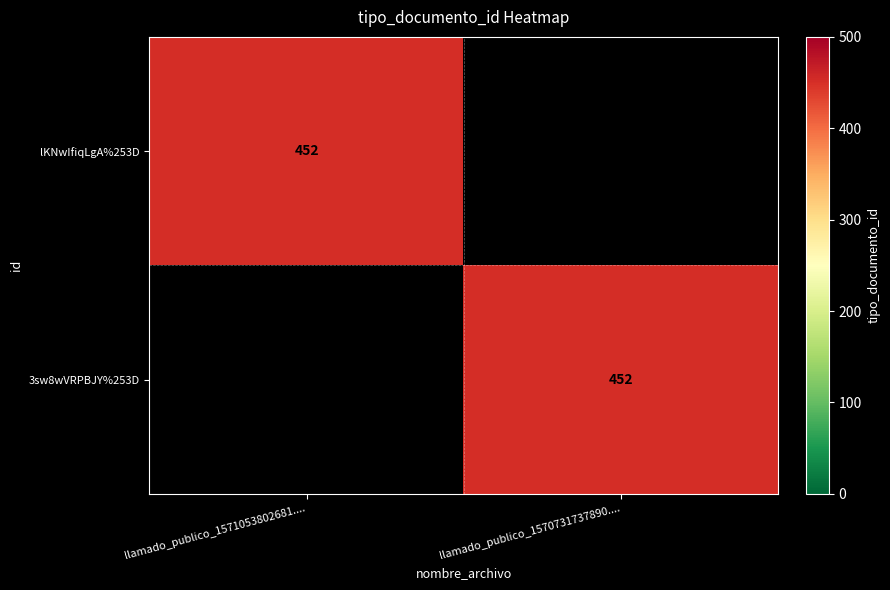

Is it true that 3sw8wVRPBJY%253D equals 657 at llamado_publico_1570731737890....?

False